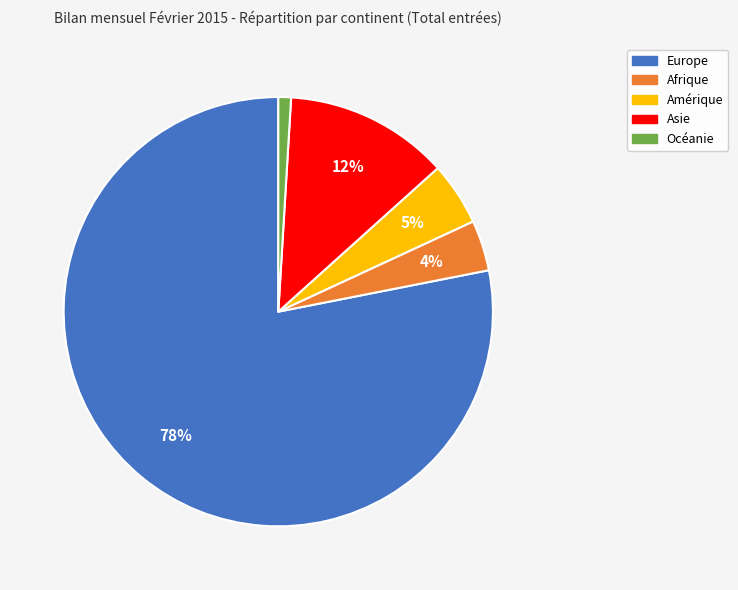

Count the number of slices in the pie.

5